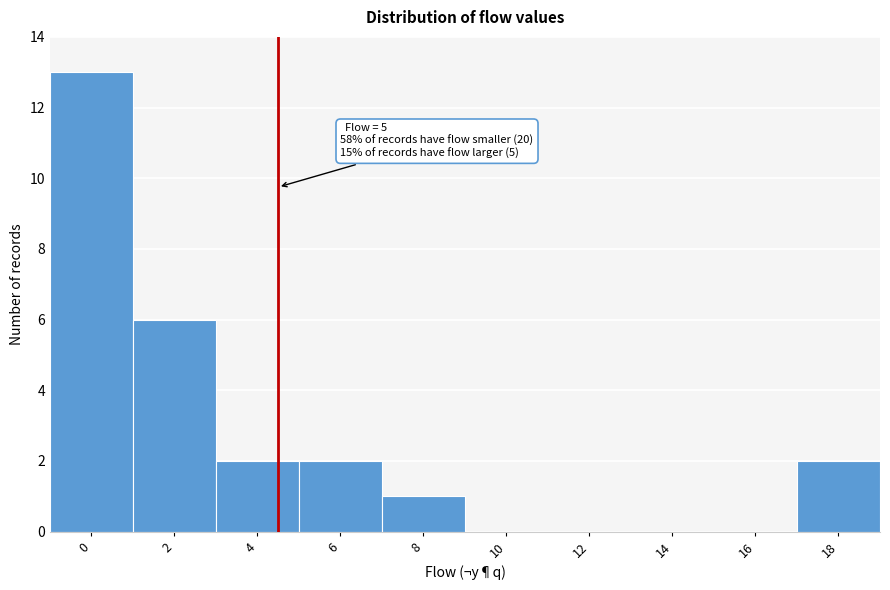

Reading left to right, extract all data points from this chart.

0=13	2=6	4=2	6=2	8=1	10=0	12=0	14=0	16=0	18=2